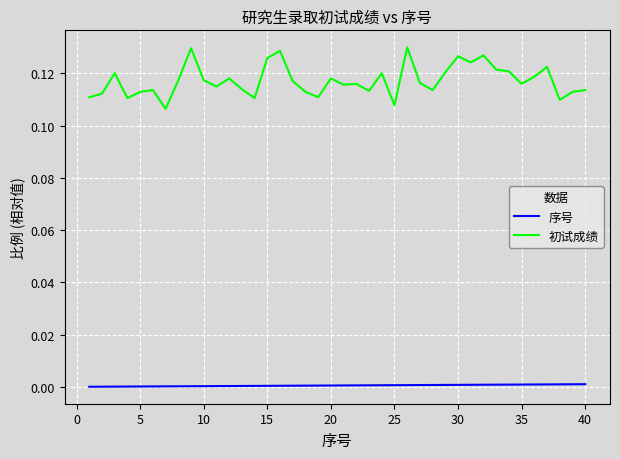

List the series in order of their overall mean, highest first.

初试成绩, 序号